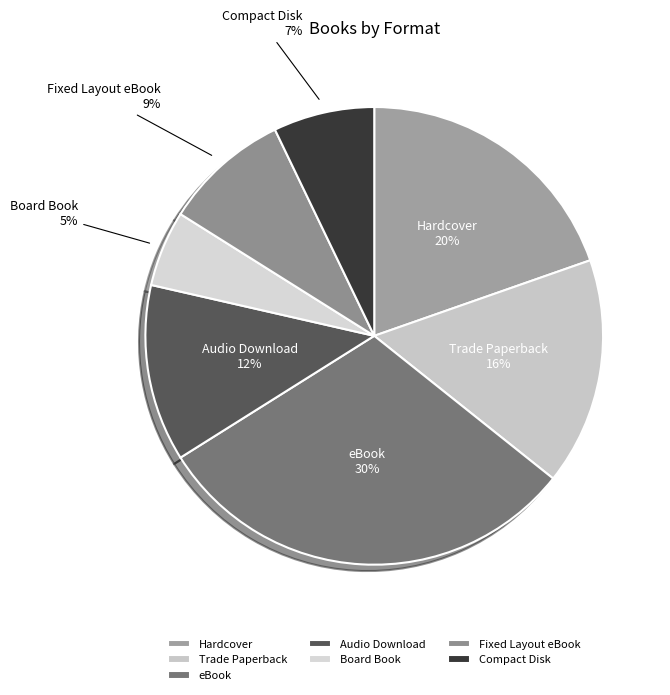

Rank the categories by value from lowest to highest.

Board Book, Compact Disk, Fixed Layout eBook, Audio Download, Trade Paperback, Hardcover, eBook